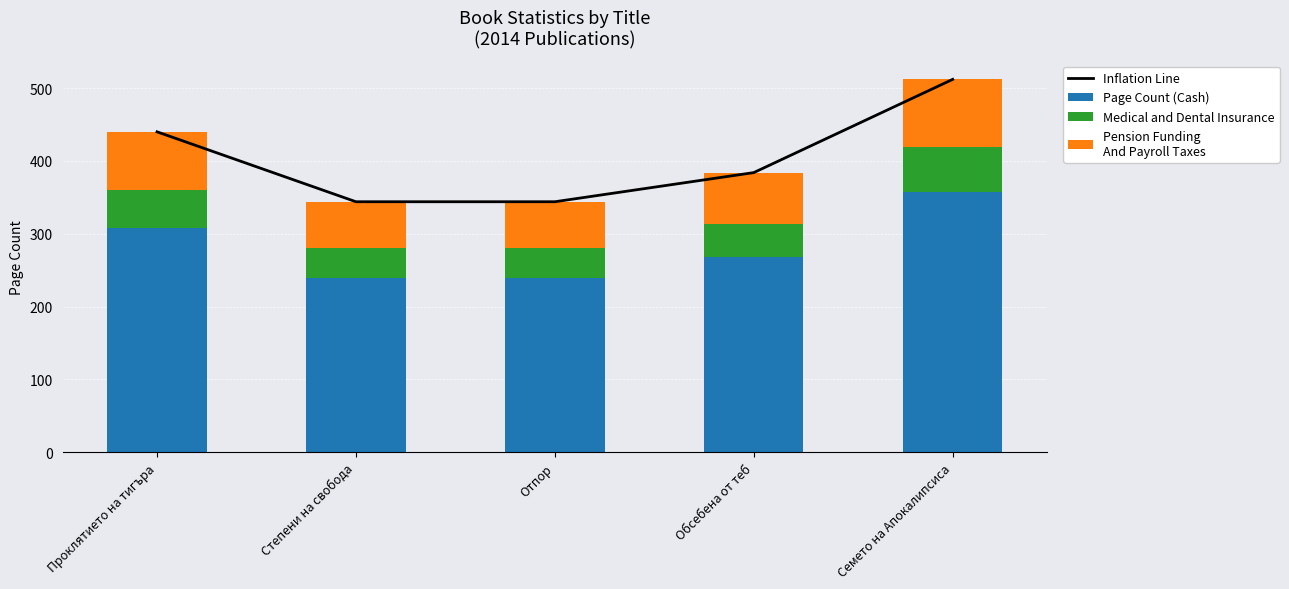

True or false: Page Count (Cash) has a value of 308 at Проклятието на тигъра.

True